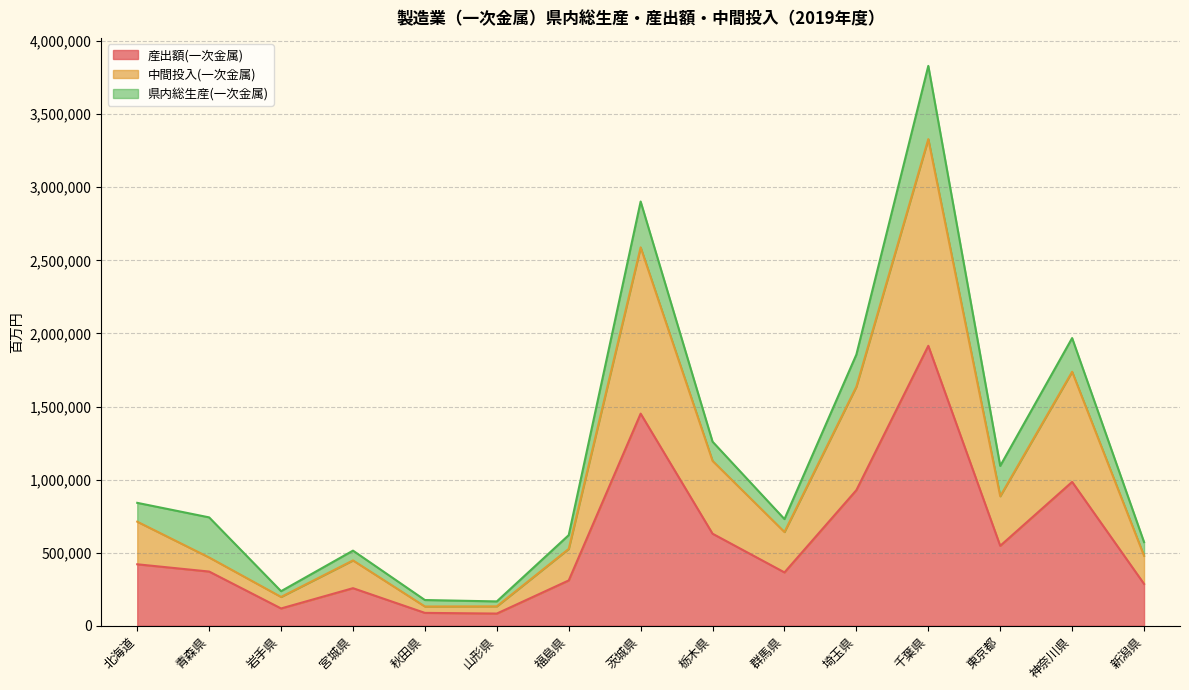

What is the total value across all series at 東京都?

1093593